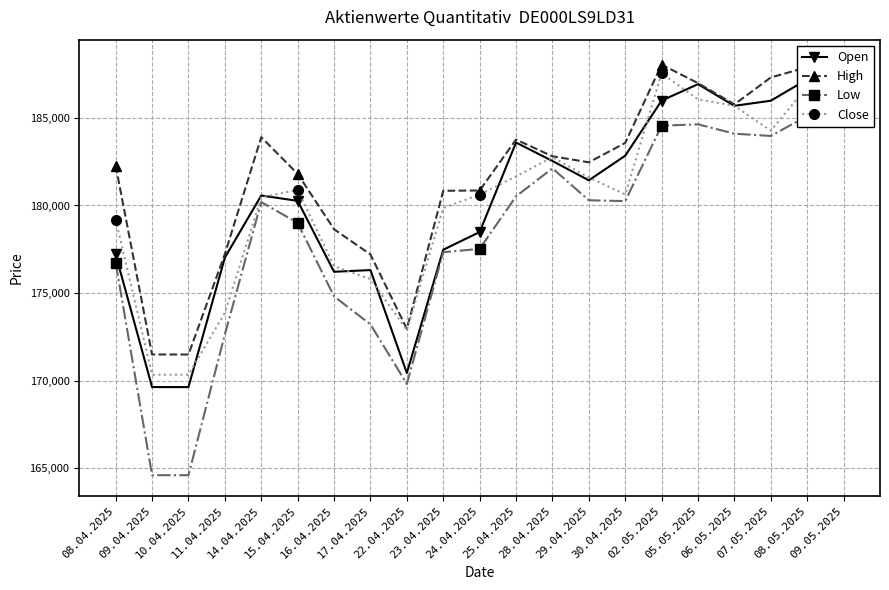

How many categories are shown in the chart?

21